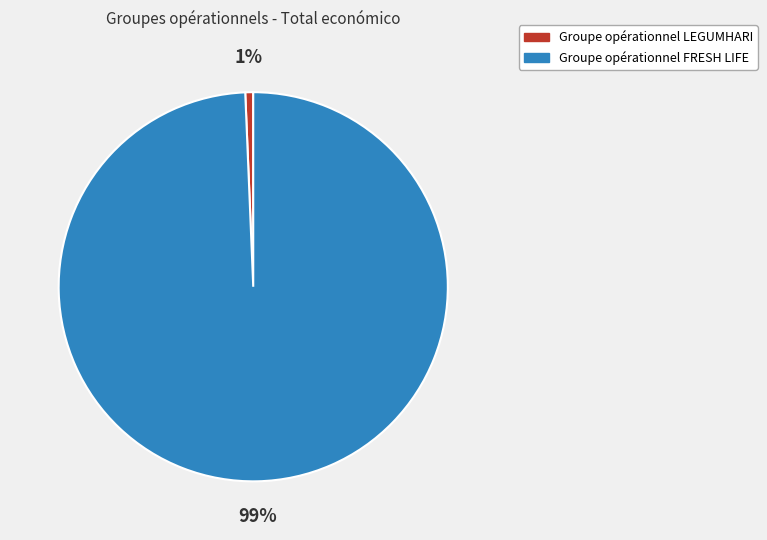

Which slice is the largest?

Groupe opérationnel FRESH LIFE